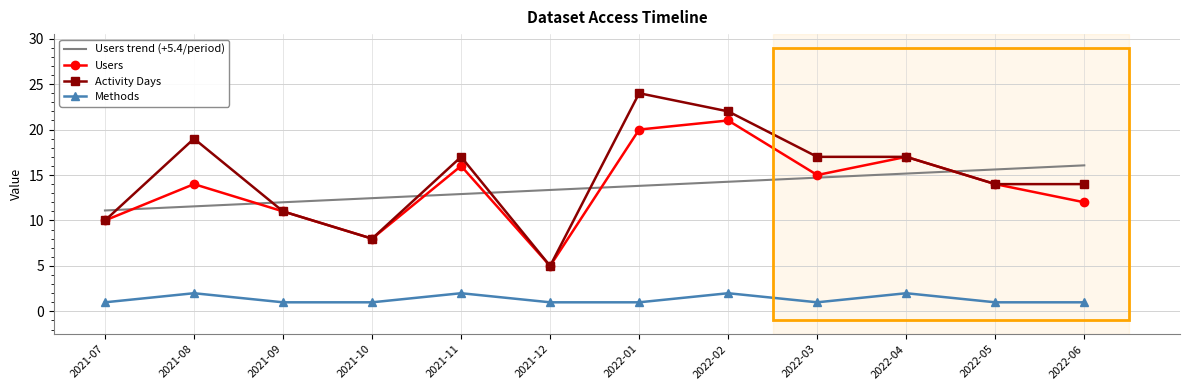

Reading left to right, what are all the values shown in this chart?

Users trend (+5.4/period): 2021-07=11.1	2021-08=11.6	2021-09=12.0	2021-10=12.5	2021-11=12.9	2021-12=13.4	2022-01=13.8	2022-02=14.3	2022-03=14.7	2022-04=15.2	2022-05=15.6	2022-06=16.1
Users: 2021-07=10.0	2021-08=14.0	2021-09=11.0	2021-10=8.0	2021-11=16.0	2021-12=5.0	2022-01=20.0	2022-02=21.0	2022-03=15.0	2022-04=17.0	2022-05=14.0	2022-06=12.0
Activity Days: 2021-07=10.0	2021-08=19.0	2021-09=11.0	2021-10=8.0	2021-11=17.0	2021-12=5.0	2022-01=24.0	2022-02=22.0	2022-03=17.0	2022-04=17.0	2022-05=14.0	2022-06=14.0
Methods: 2021-07=1.0	2021-08=2.0	2021-09=1.0	2021-10=1.0	2021-11=2.0	2021-12=1.0	2022-01=1.0	2022-02=2.0	2022-03=1.0	2022-04=2.0	2022-05=1.0	2022-06=1.0